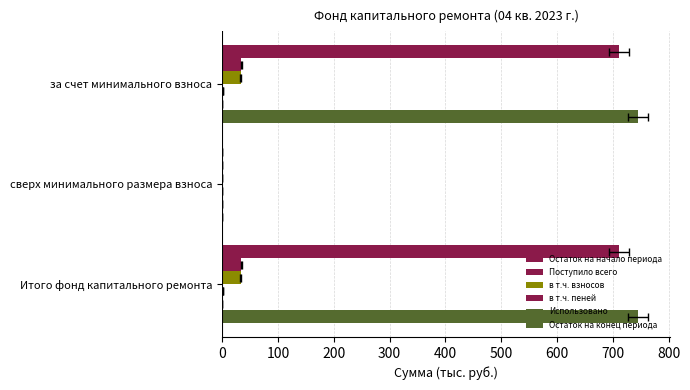

Reading left to right, transcribe all the data shown in this chart.

Остаток на начало периода: 711.5	0.0	711.5
Поступило всего: 33.8	0.0	33.8
в т.ч. взносов: 32.9	0.0	32.9
в т.ч. пеней: 0.9	0.0	0.9
Использовано: 0.1	0.1	0.1
Остаток на конец периода: 745.3	0.0	745.3